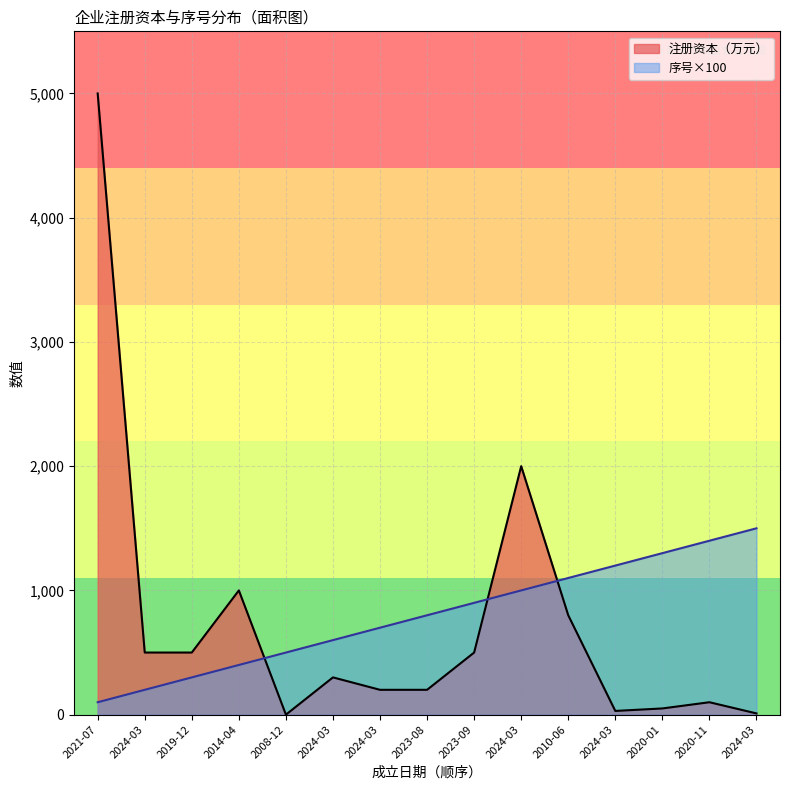

Rank the series by their average value, from highest to lowest.

序号, 注册资本（万元）